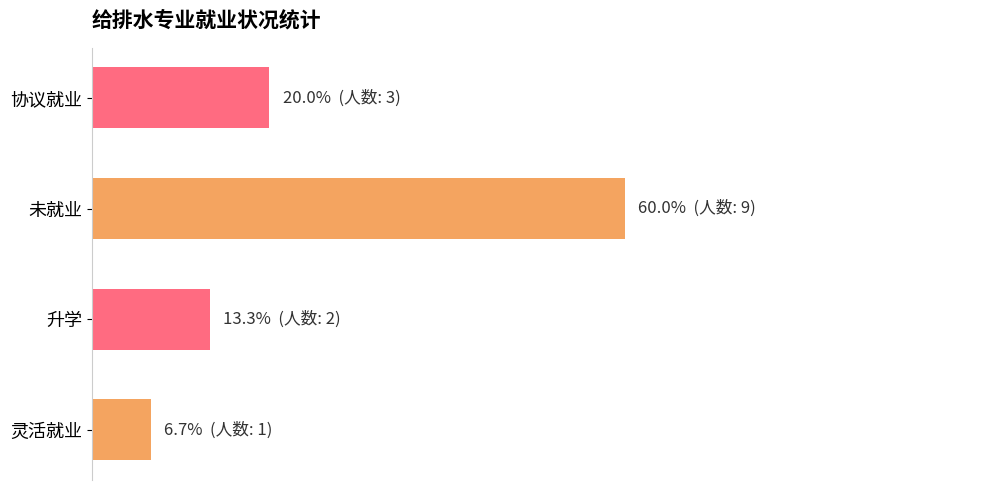

What is the difference between the second highest and second lowest values in the 人数占比 series?

6.7